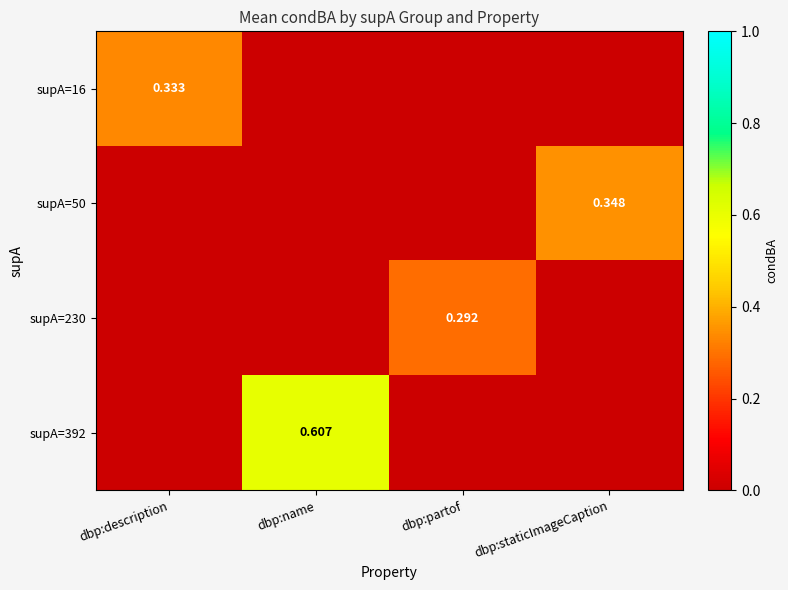

What is the spread (max minus min) of values at dbp:description?

0.3